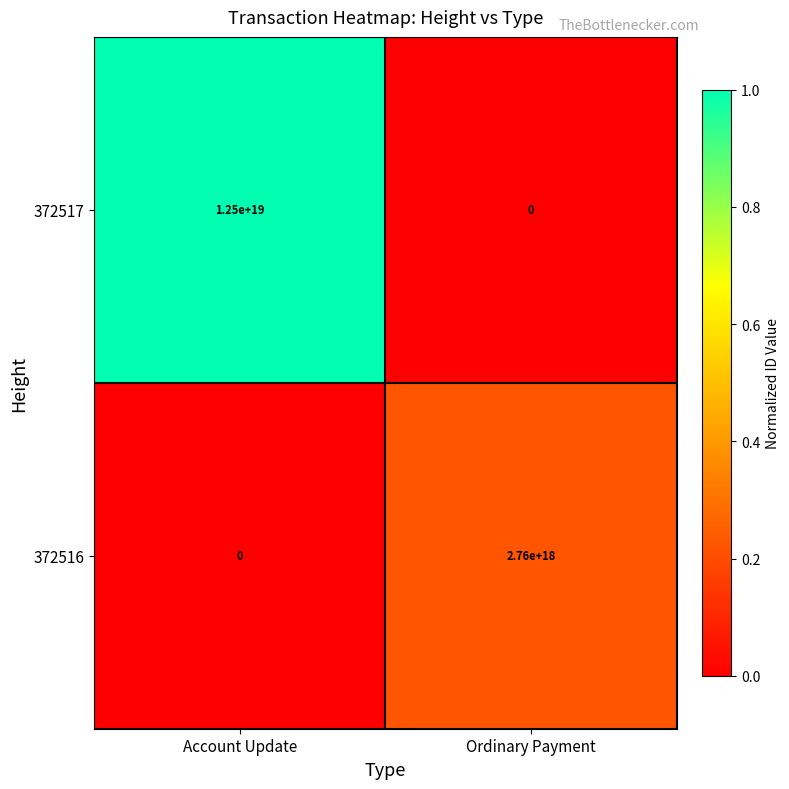

The value of 372517 at Account Update is 12500000000000000000. True or false?

True